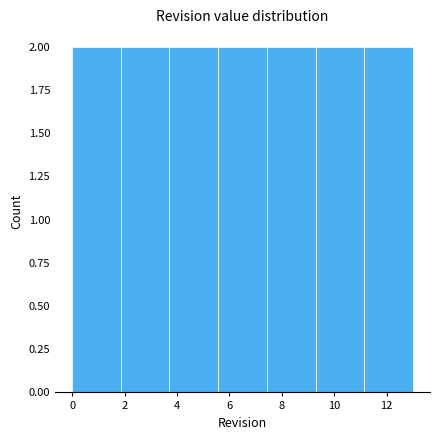

Reading left to right, list every bar in this chart as the range it spans on the x-axis followed by its height. Neither the bar edges nor the heights are printed on the chart, so give them approximately, as read against the axes.

0.0 to 1.8: 2
1.8 to 3.8: 2
3.8 to 5.6: 2
5.6 to 7.4: 2
7.4 to 9.2: 2
9.2 to 11.2: 2
11.2 to 13.0: 2